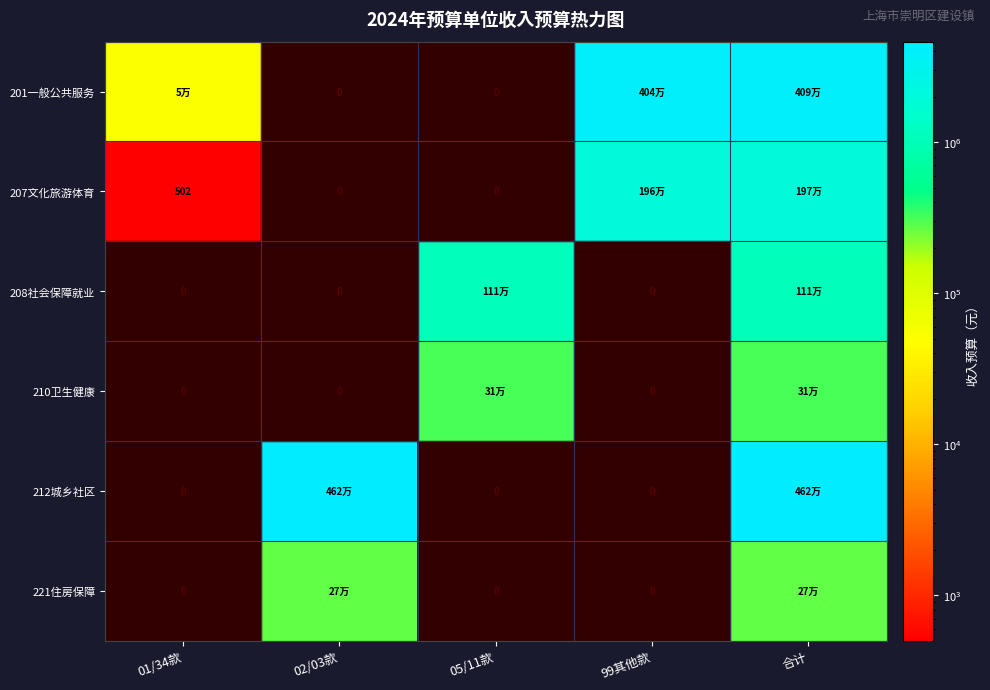

True or false: 207文化旅游体育 has a value of 879 at 01/34款.

False